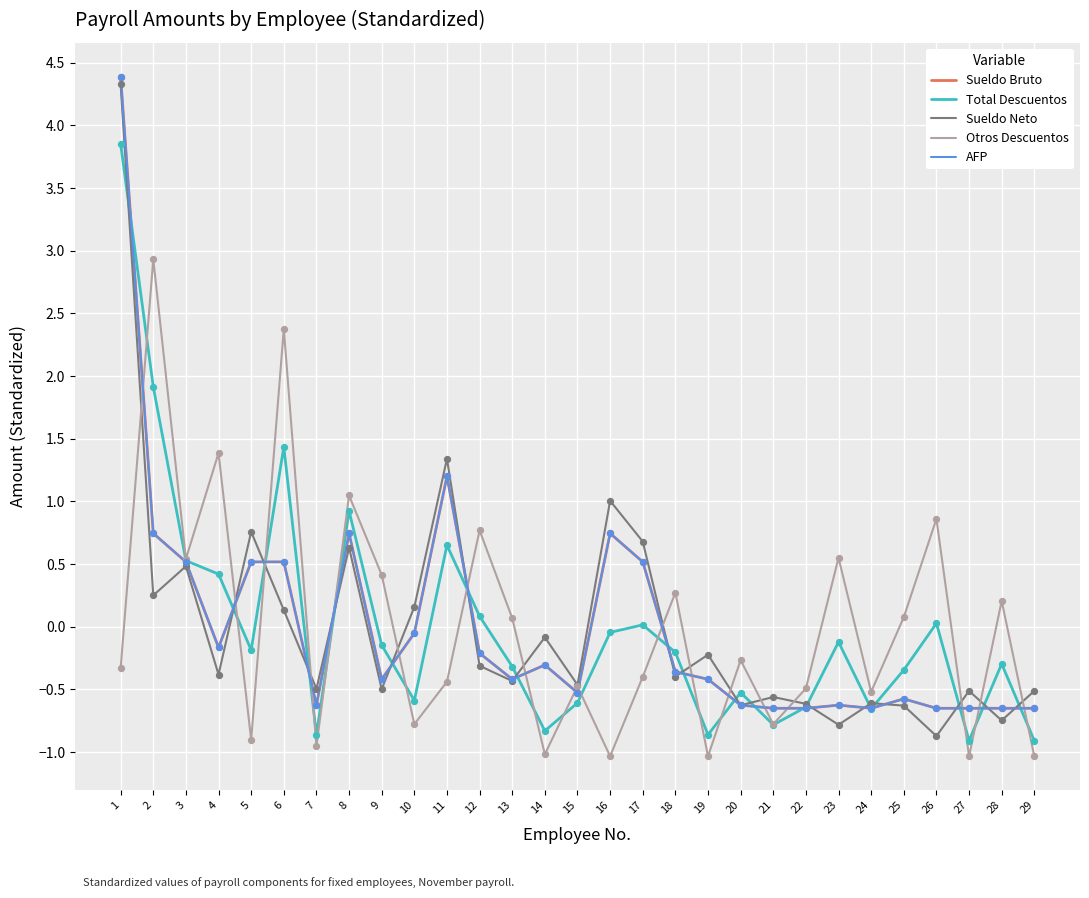

Which series changed the most between 4 and 26?

Otros Descuentos